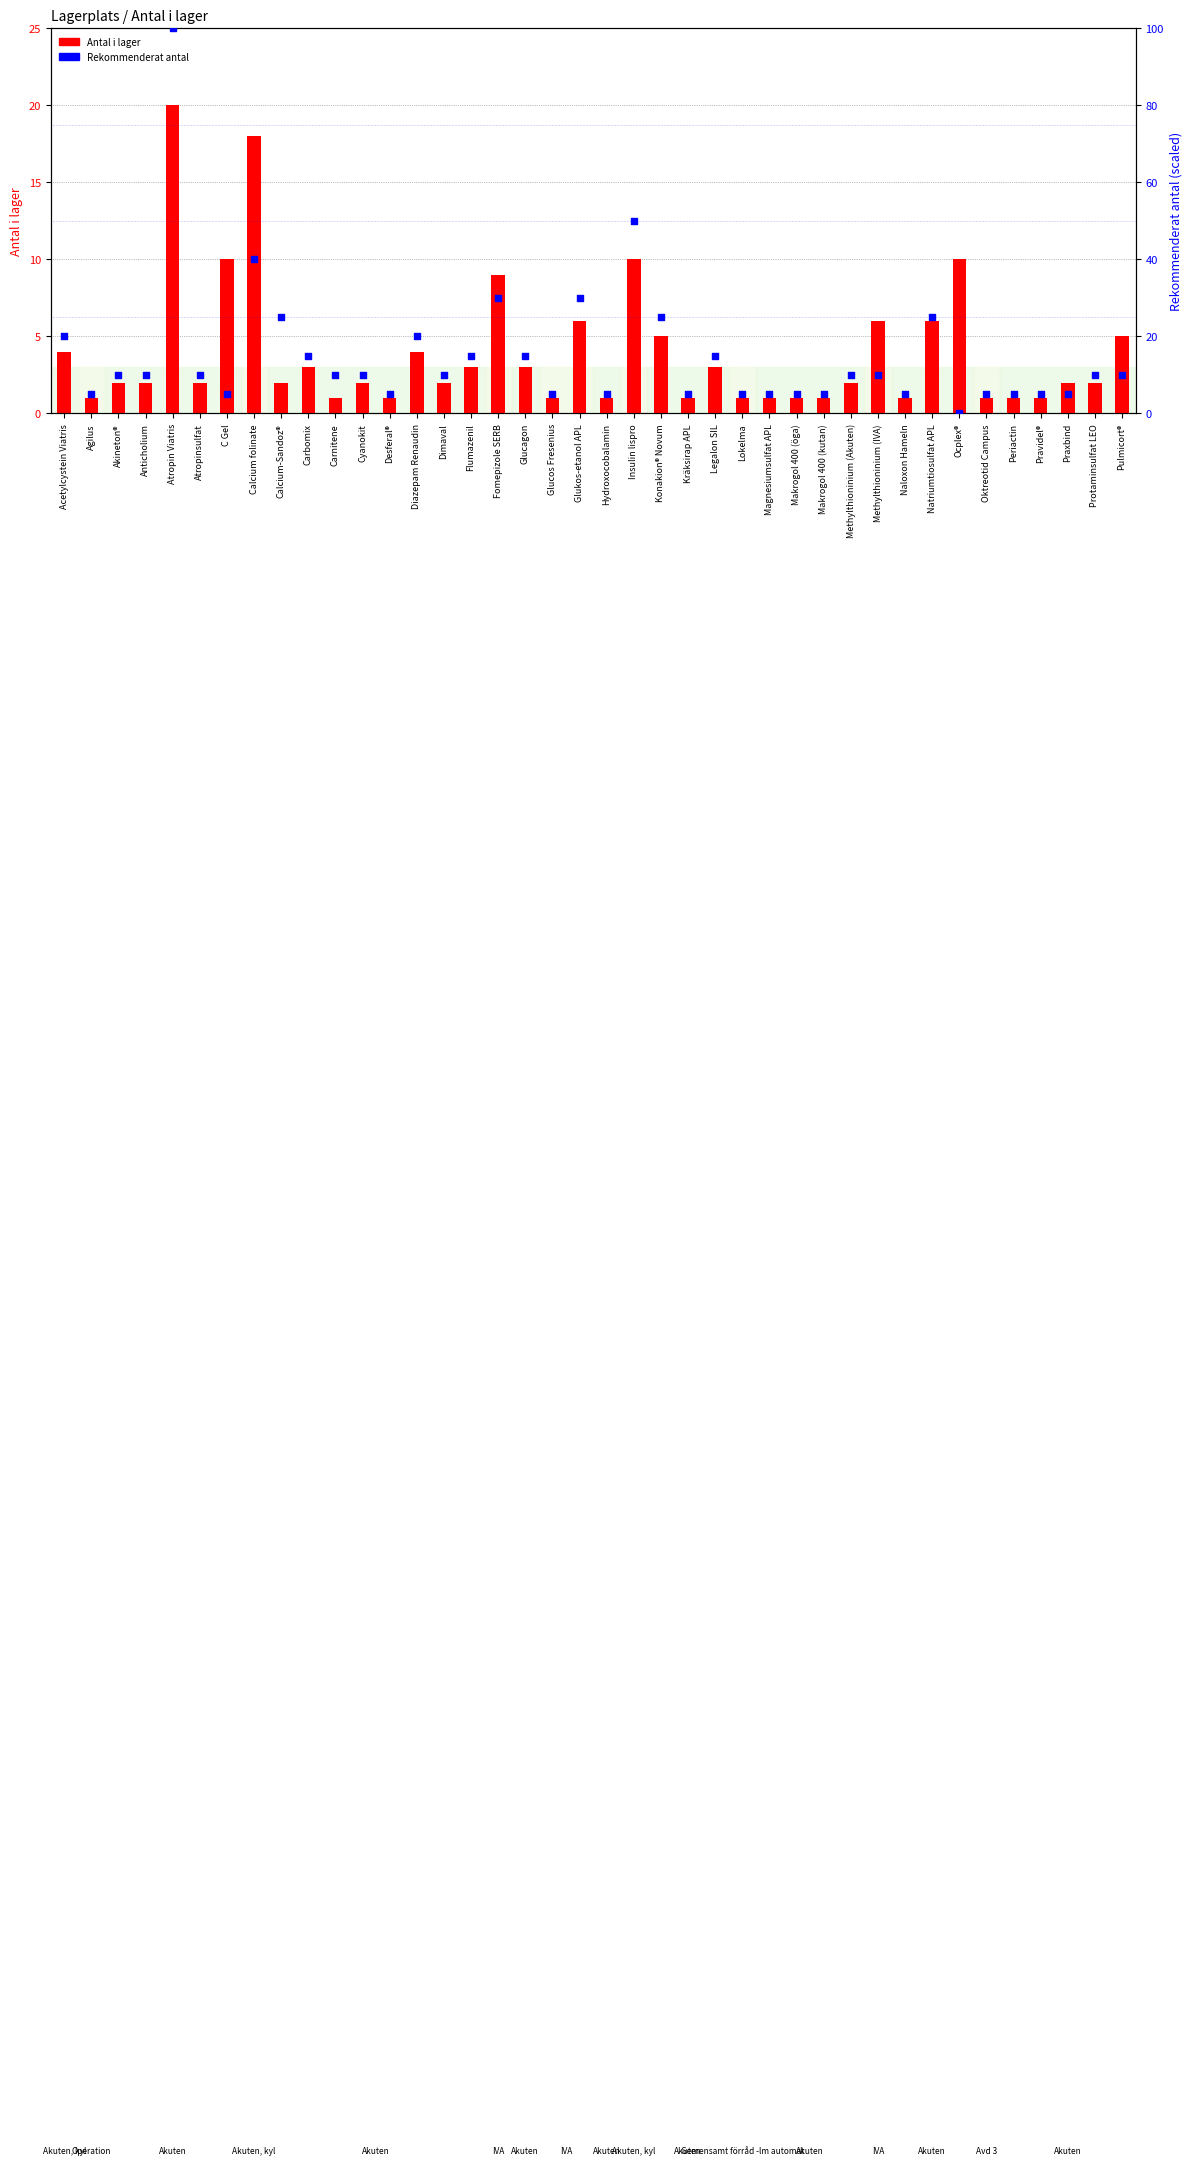

Which series has the largest total across all categories?

Rekommenderat antal